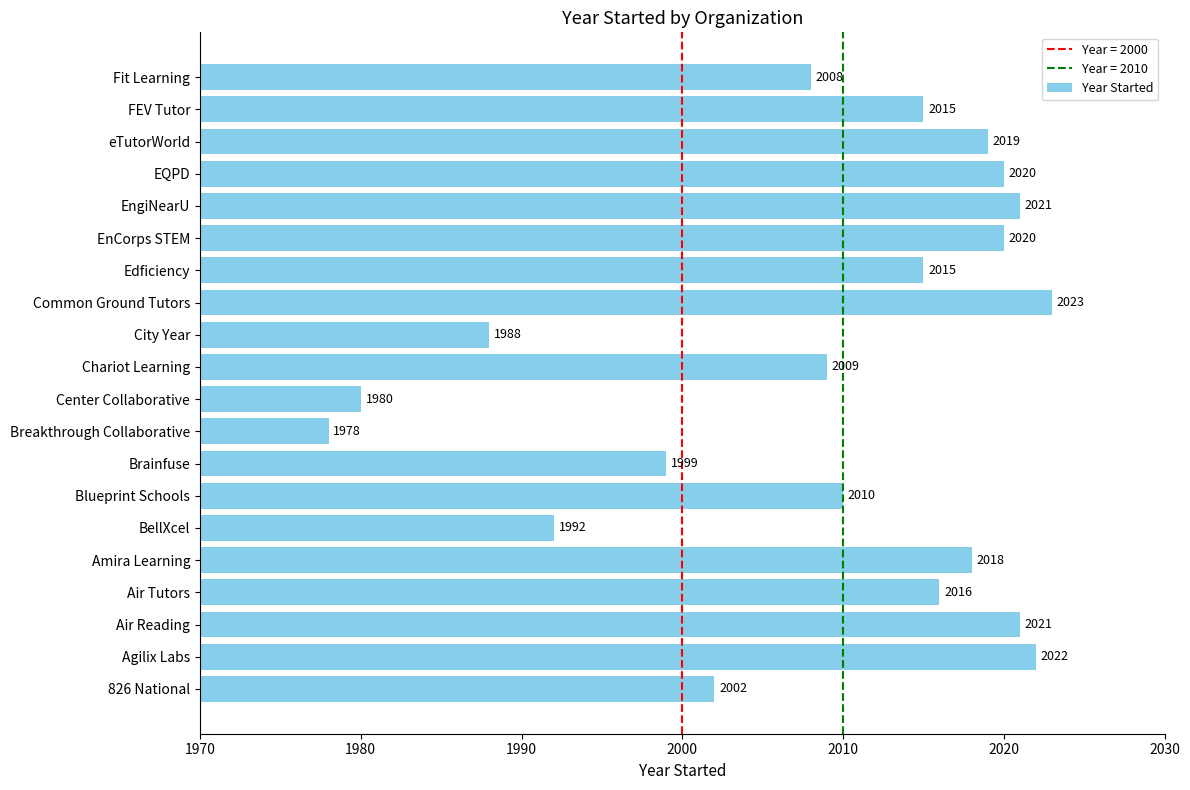

True or false: the data shows 3062 at Breakthrough Collaborative.

False